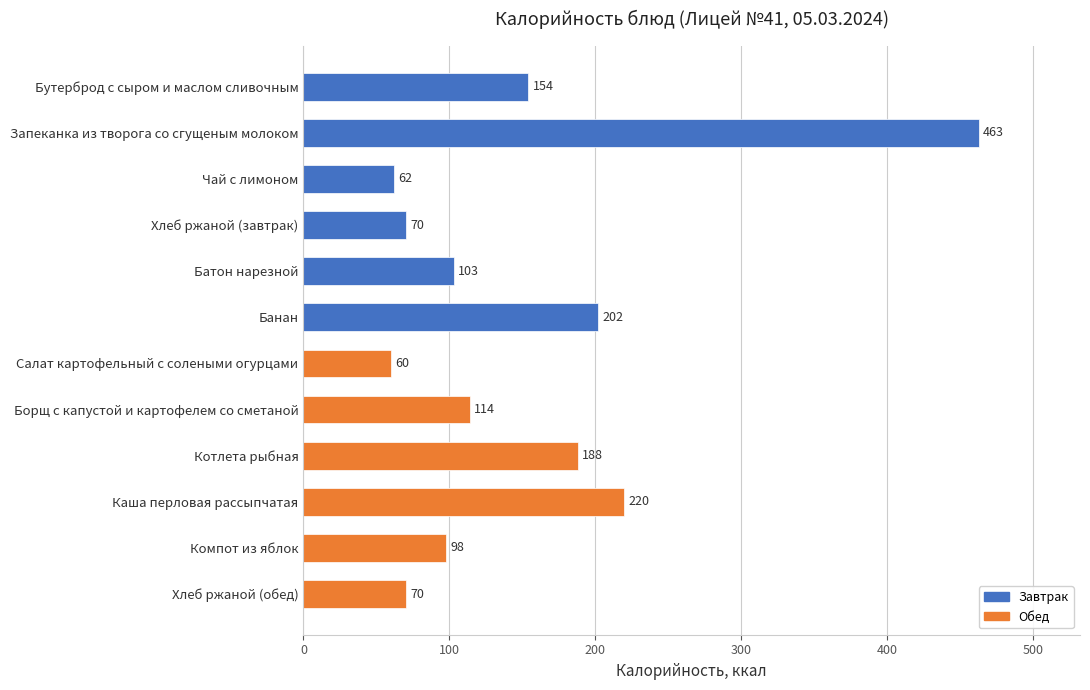

Approximately how many times larger is the value at Банан compared to Запеканка из творога со сгущеным молоком?

0.4